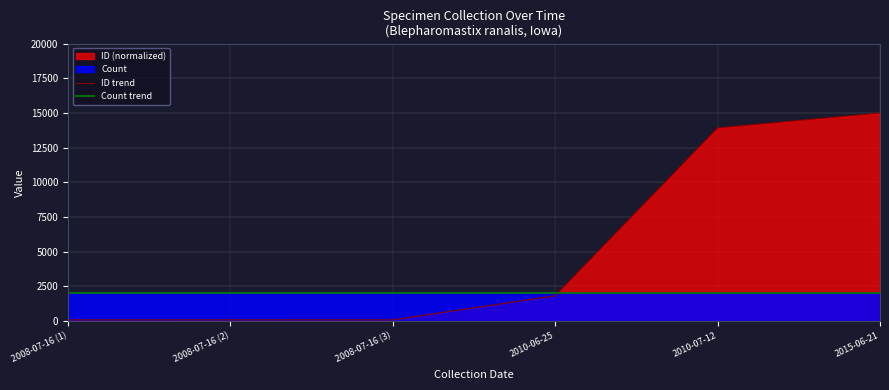

What is the label of the 3rd point from the right?

2010-06-25